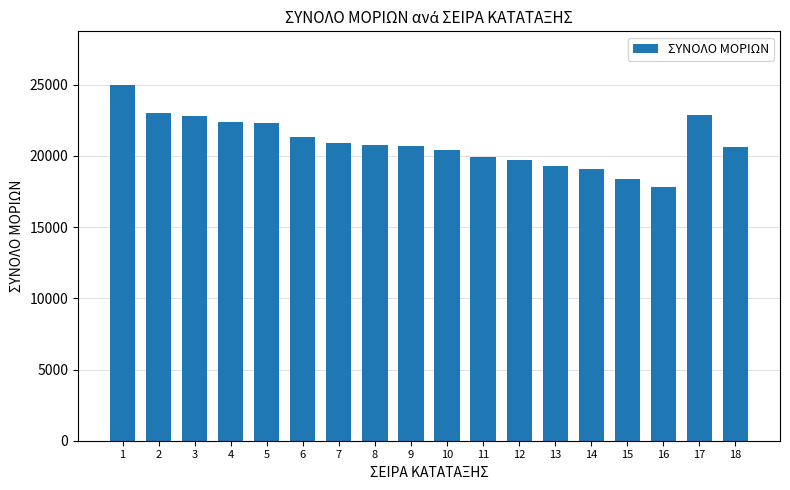

What is the ratio of the value at 10 to the value at 1?

0.8